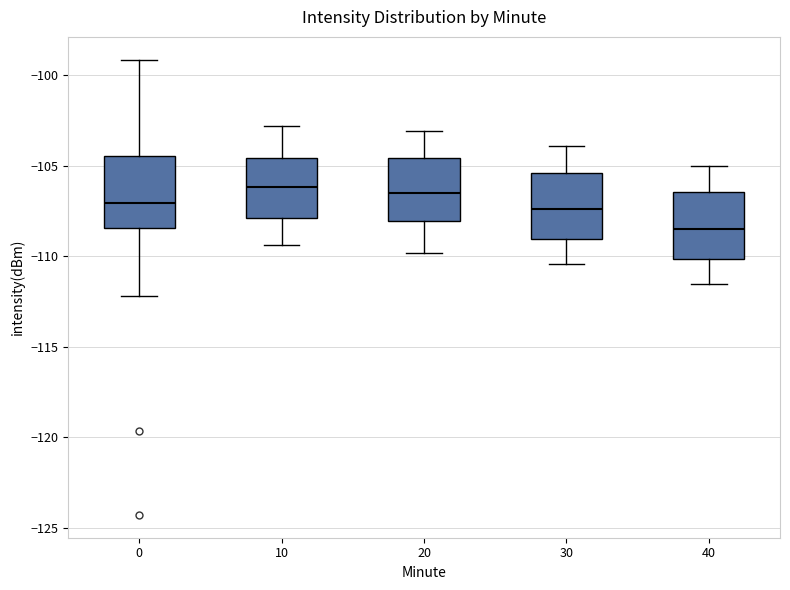

Where does the upper whisker of the box at x = 40 end on the y-axis? The values are not printed on the chart, so give them approximately, as read against the axis.

-105.0